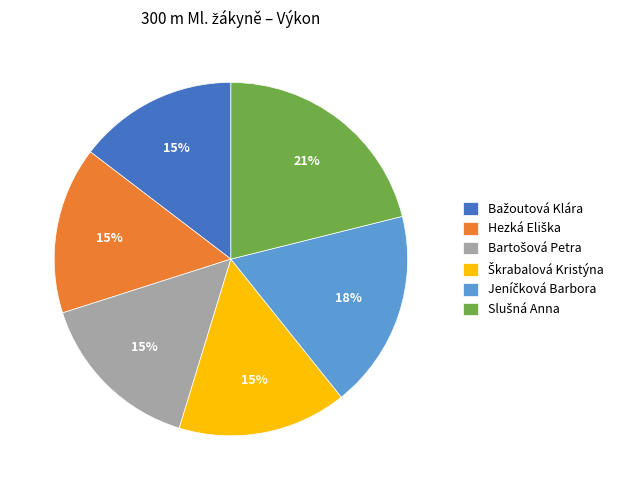

How many segments does this pie chart have?

6